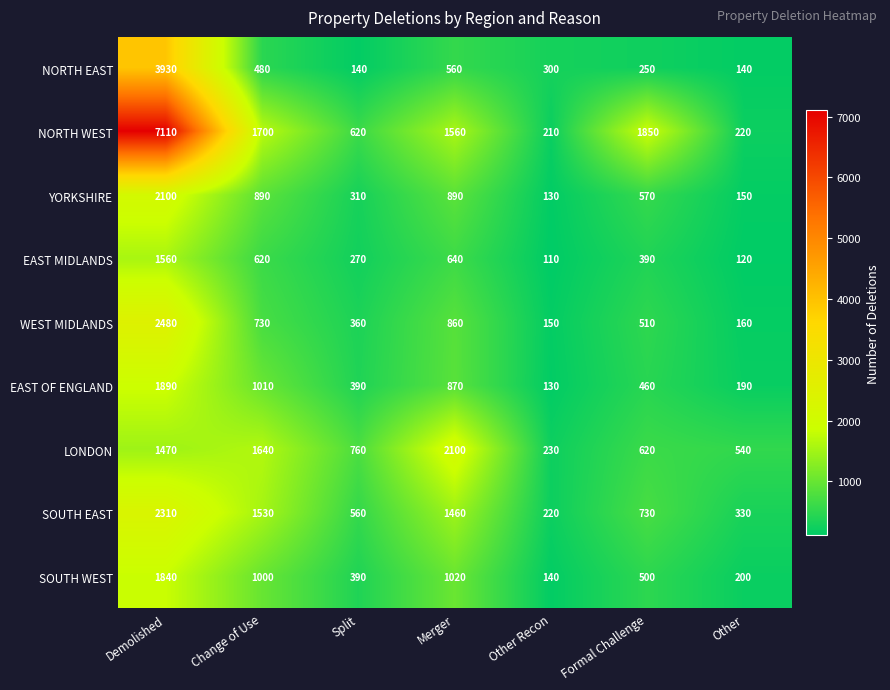

At which label does YORKSHIRE first exceed 570?

Demolished